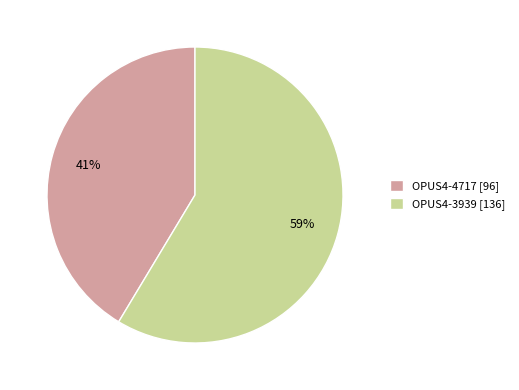

To the nearest percent, what portion does OPUS4-4717 represent?

41%